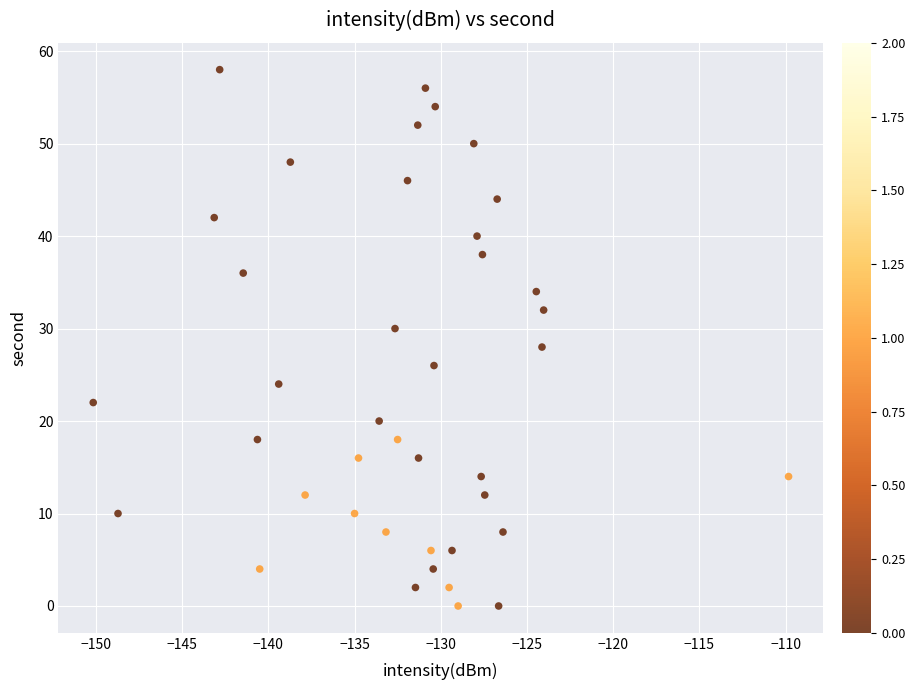

What is the range of Y values (max minus min)?

58